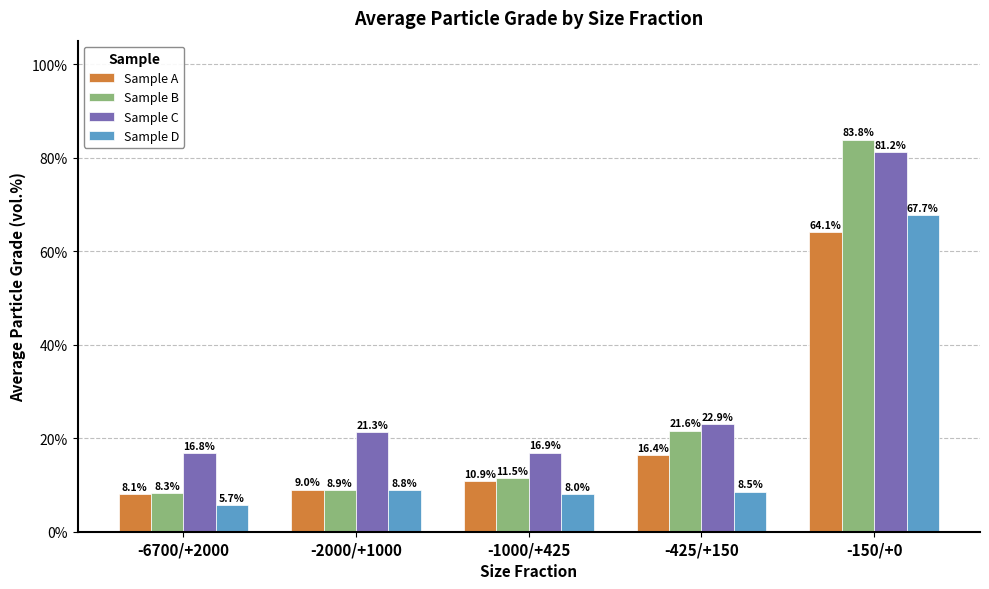

Rank the series by their average value, from highest to lowest.

Sample C, Sample B, Sample A, Sample D